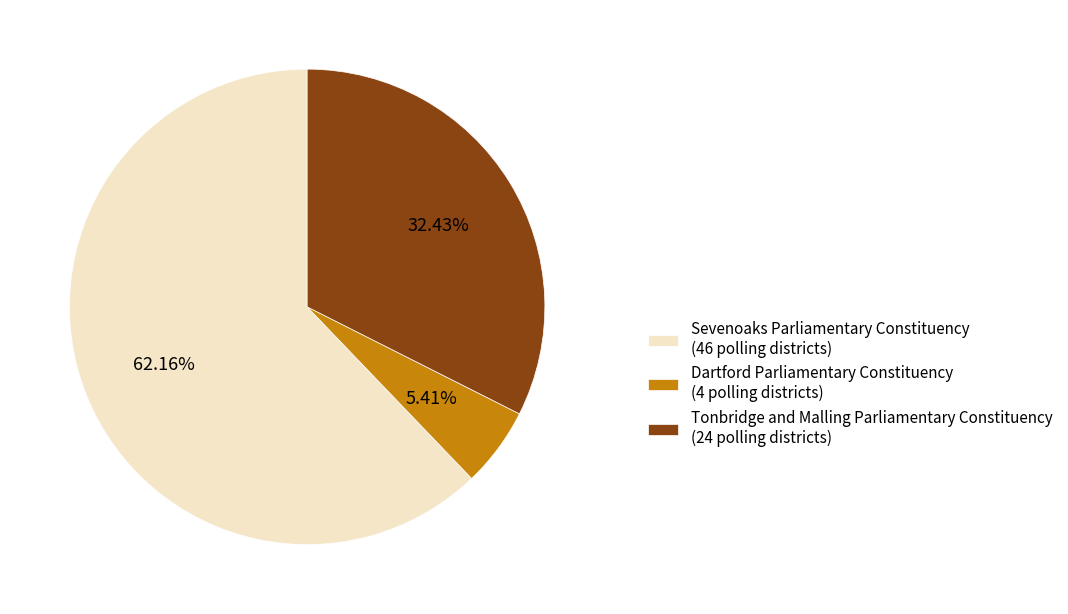

Which category has the biggest portion of the pie?

Sevenoaks Parliamentary Constituency